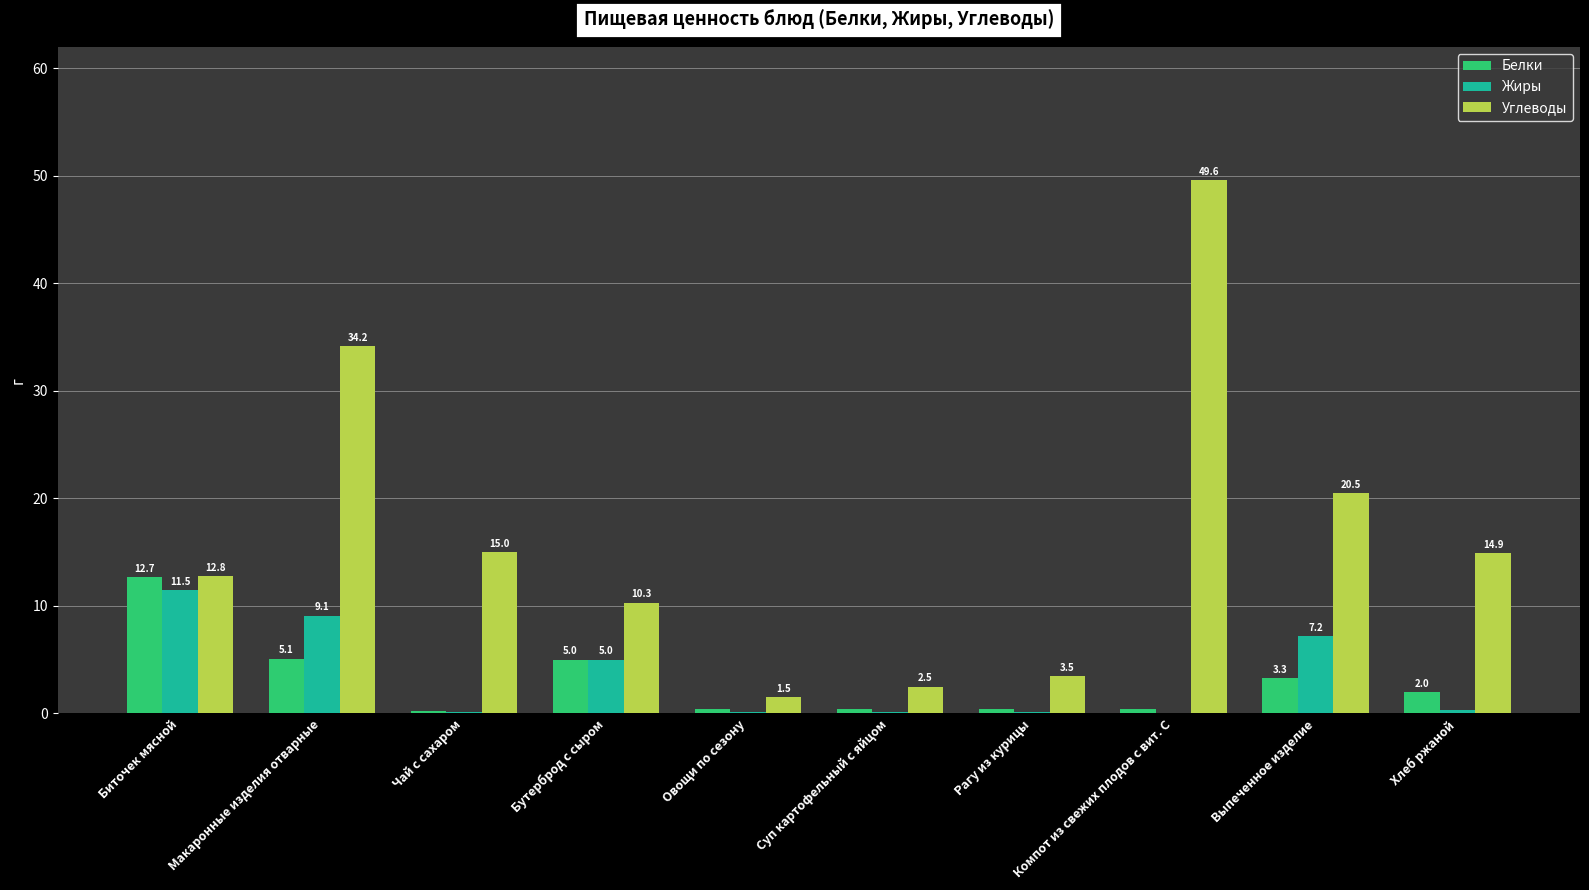

At which label is Белки closest to 6?

Макаронные изделия отварные